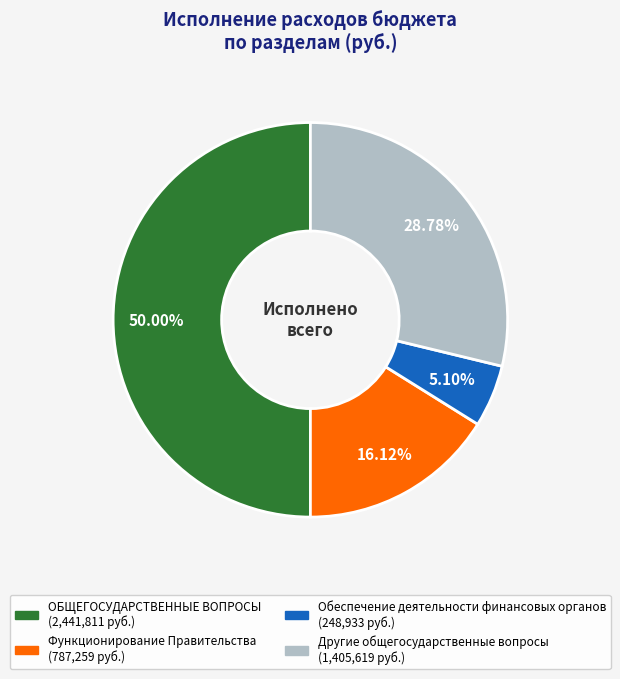

What percentage is NOT represented by Обеспечение деятельности финансовых органов?

94.9%